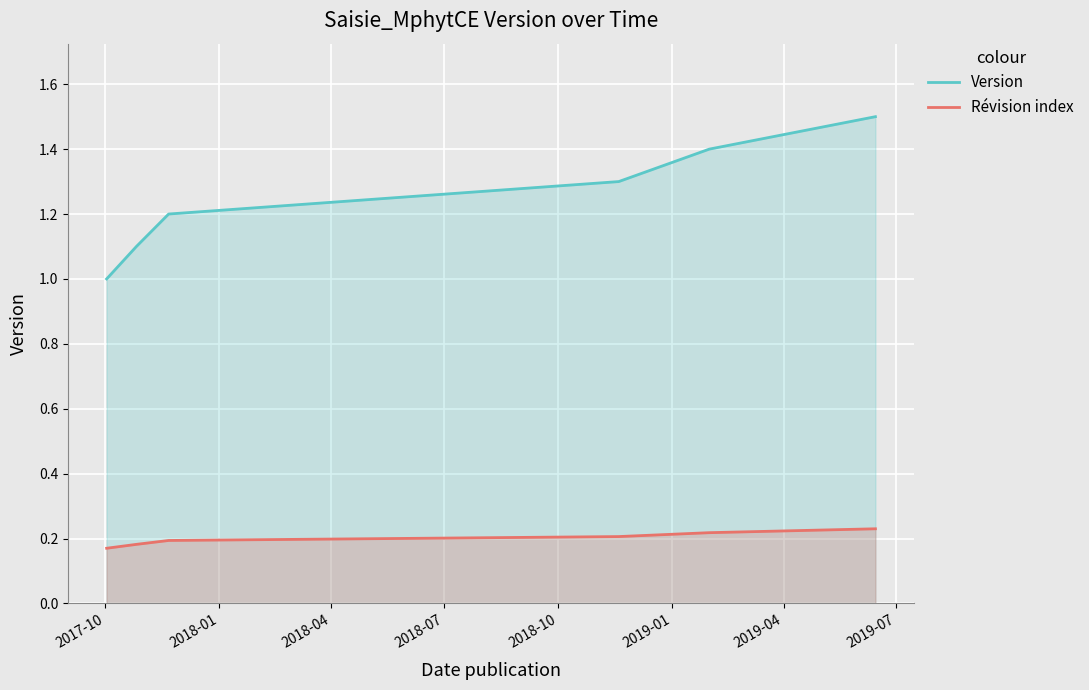

Rank the series by their average value, from lowest to highest.

Révision index, Version